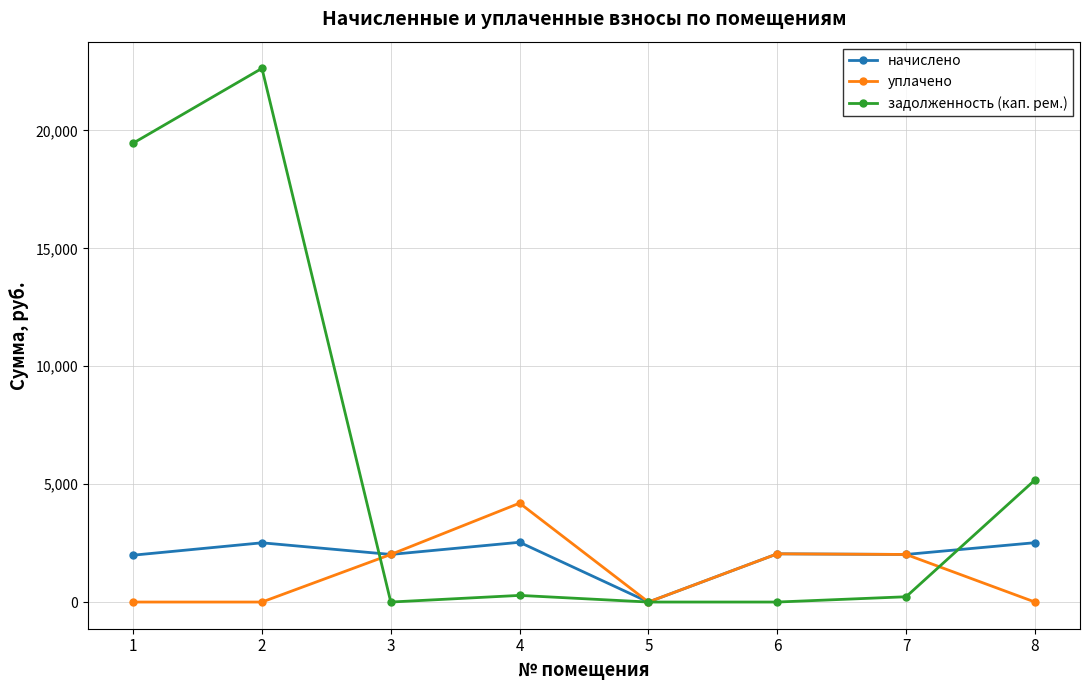

What are all the series names shown in the legend?

начислено, уплачено, задолженность (кап. рем.)